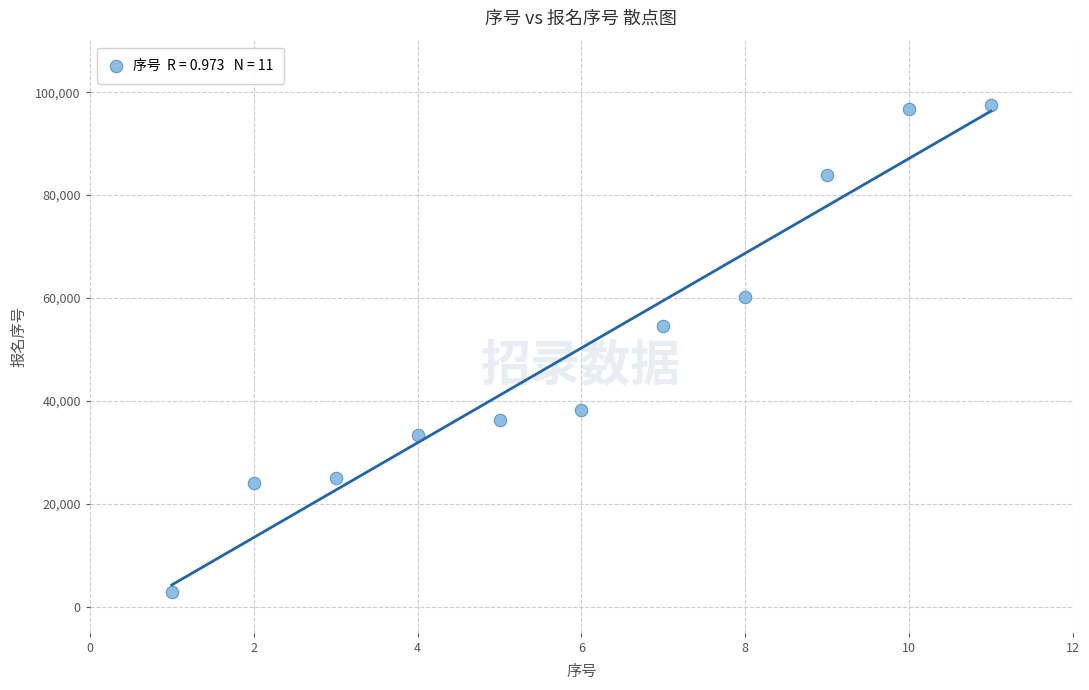

What is the range of Y values (max minus min)?

94655